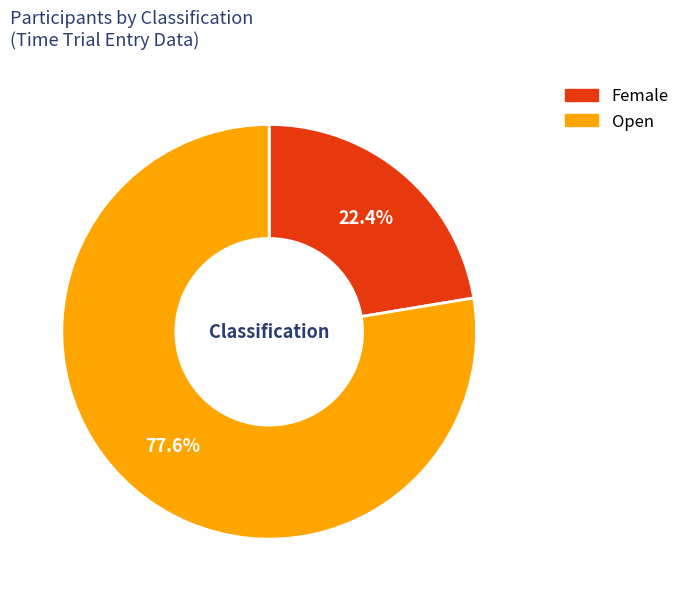

To the nearest percent, what is the combined percentage of Open and Female?

100%